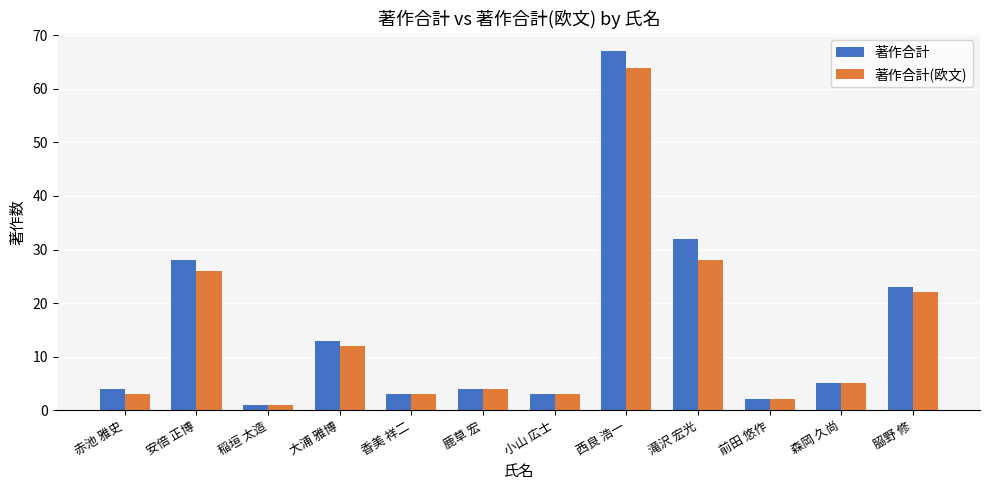

What is the total value across all series at 大浦 雅博?

25